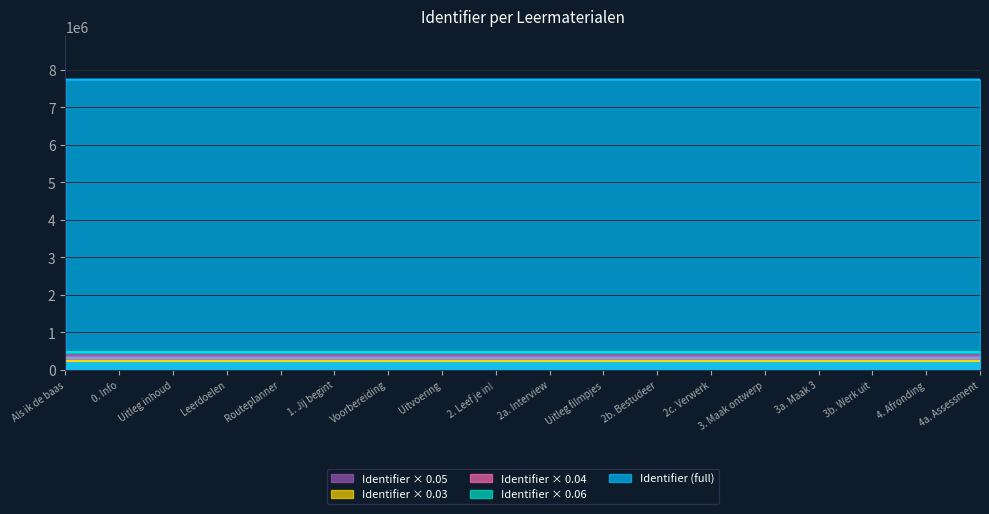

What is the difference between the highest and lowest values at 2a. Interview?

7508739.9